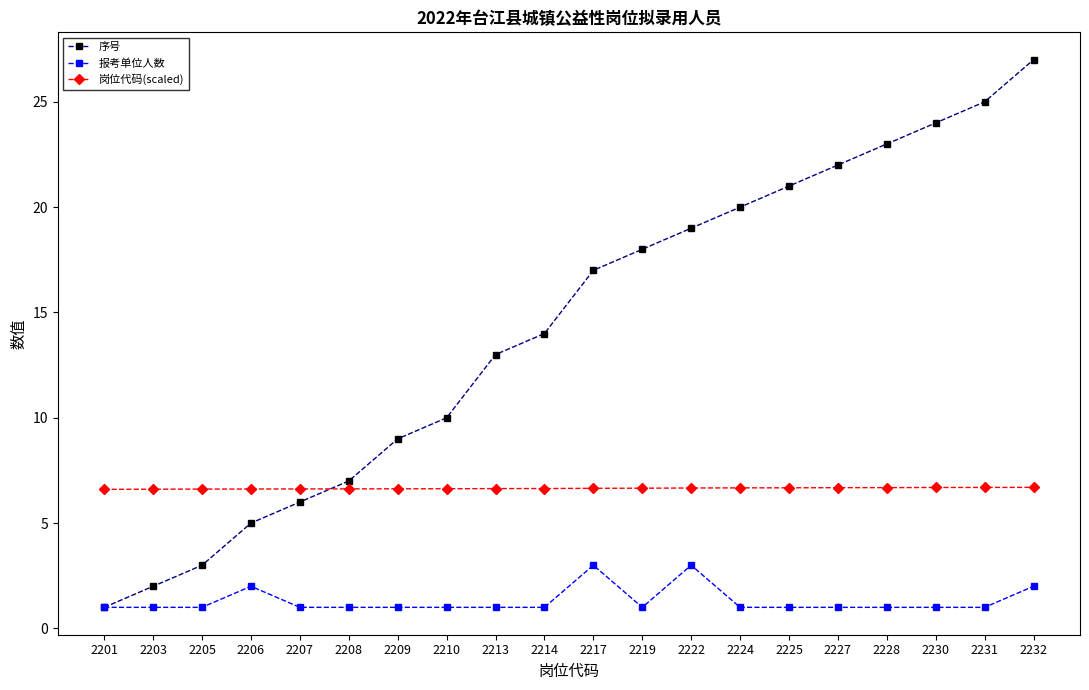

What is the maximum value for 报考单位人数?

3.0